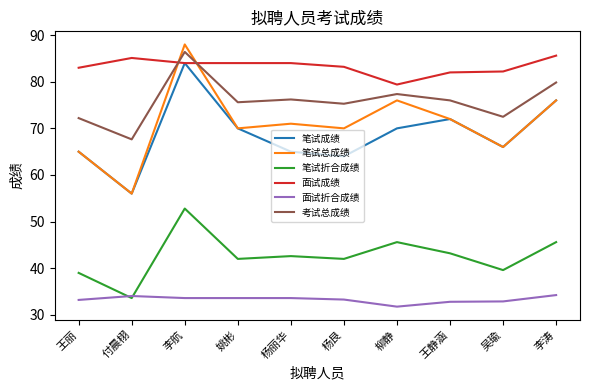

How many series are shown in this chart?

6